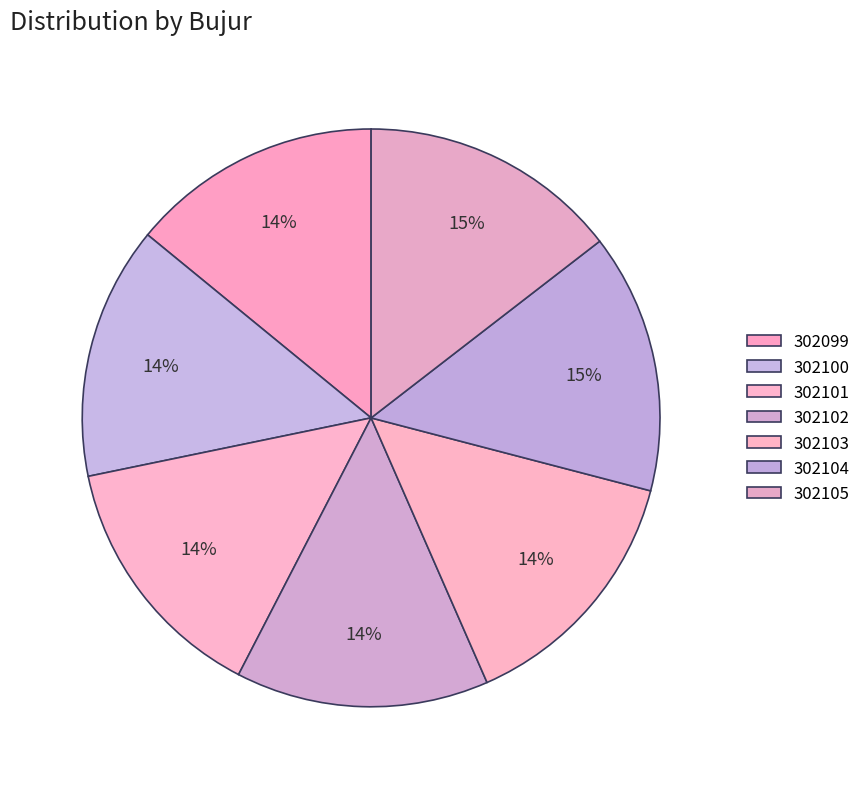

What is the ratio of the value at 302102 to the value at 302100?

1.0